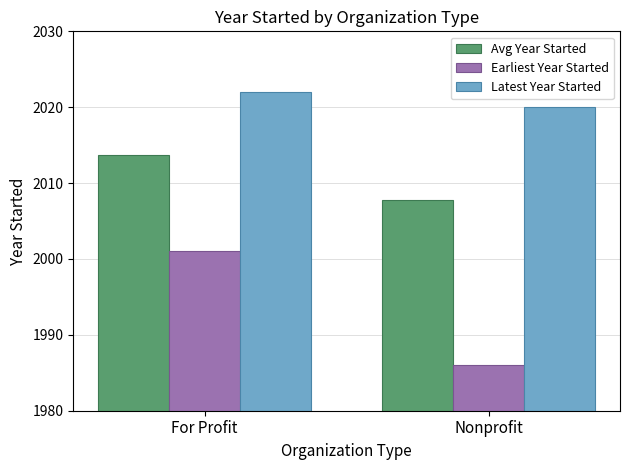

Where is Earliest Year Started nearest to the value 1993?

Nonprofit